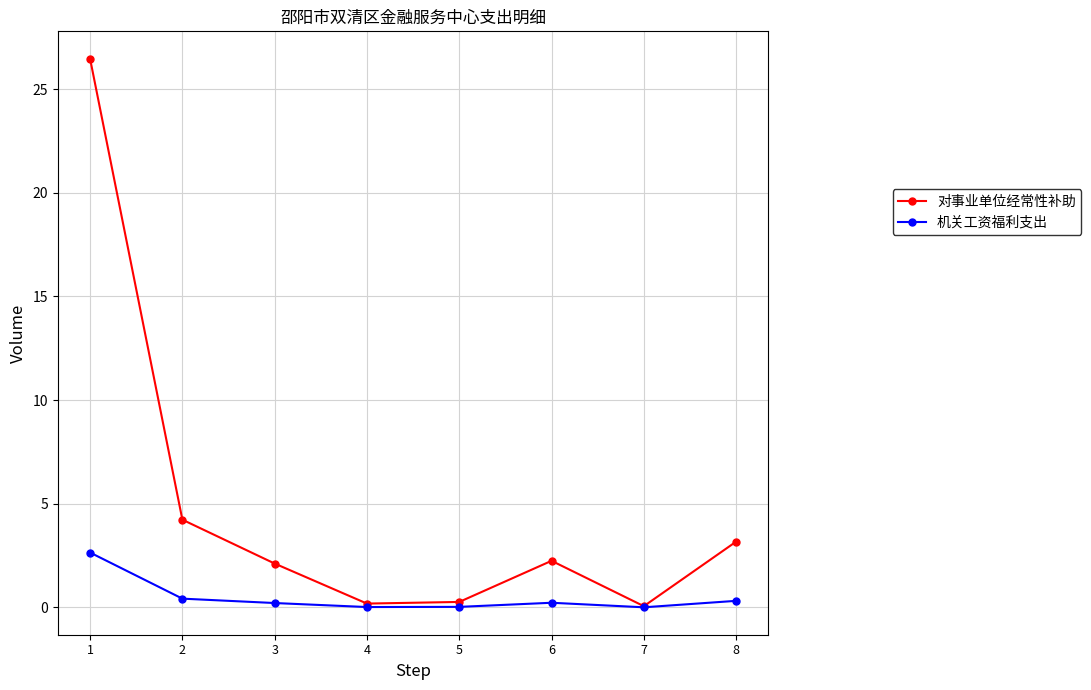

Is the value of 对事业单位经常性补助 at 6 greater than the value of 机关工资福利支出 at 8?

Yes